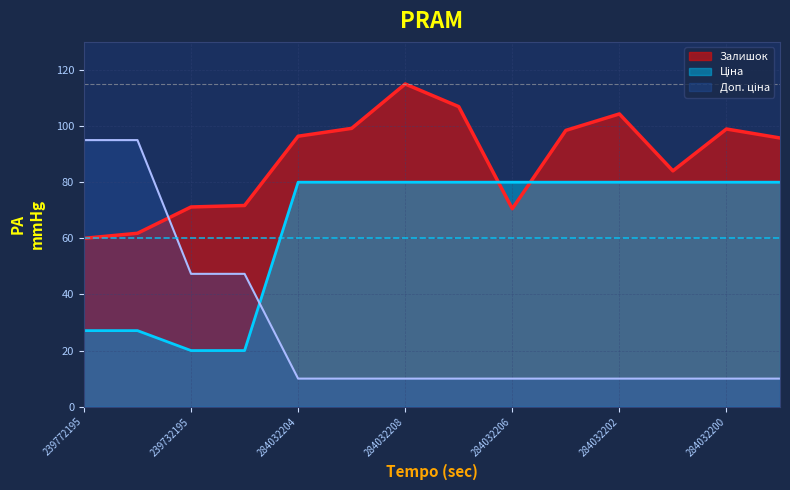

What are all the series names shown in the legend?

Ціна, Доп. ціна, Залишок